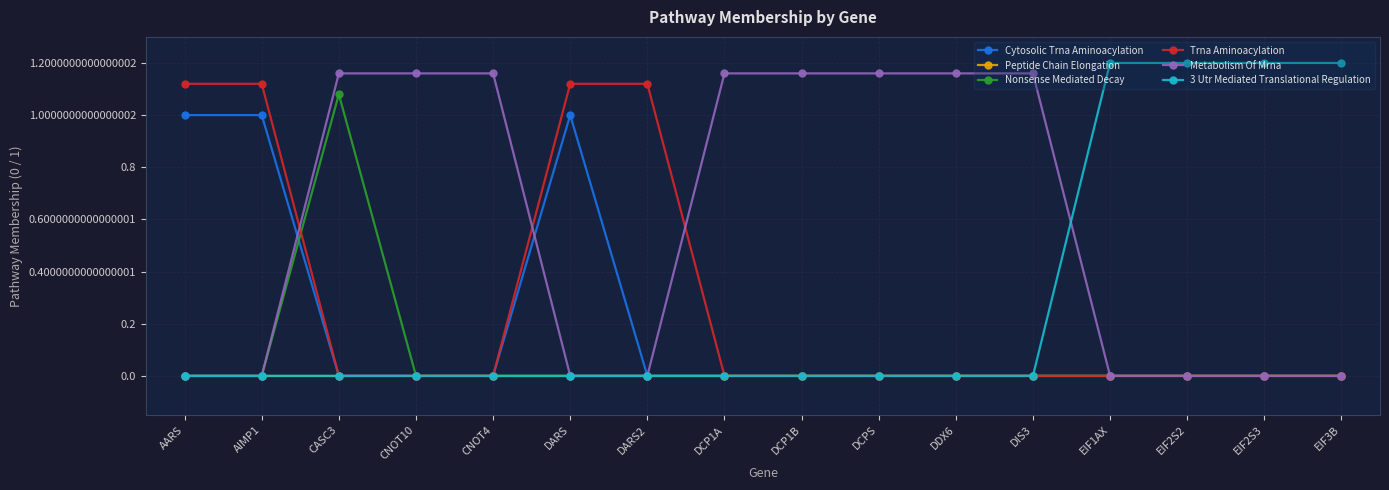

What is the maximum value for Trna Aminoacylation?

1.1